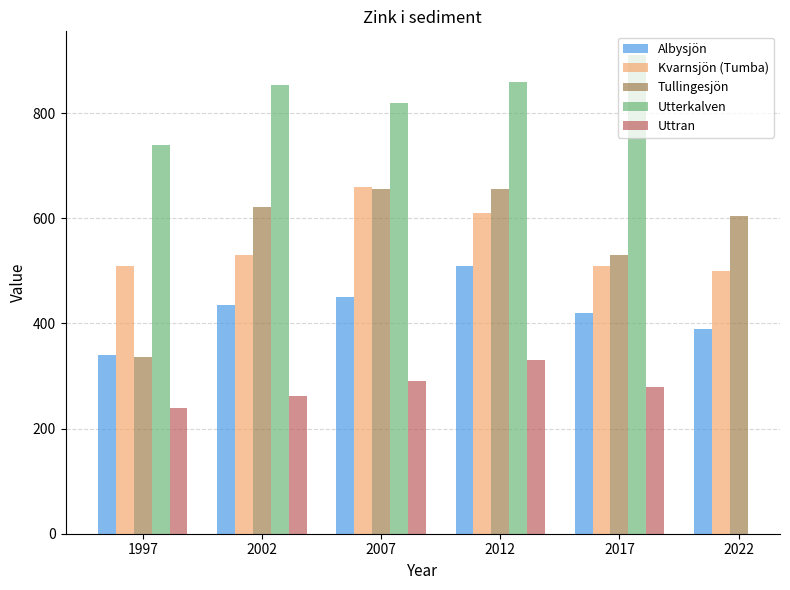

How many groups of bars are there?

6